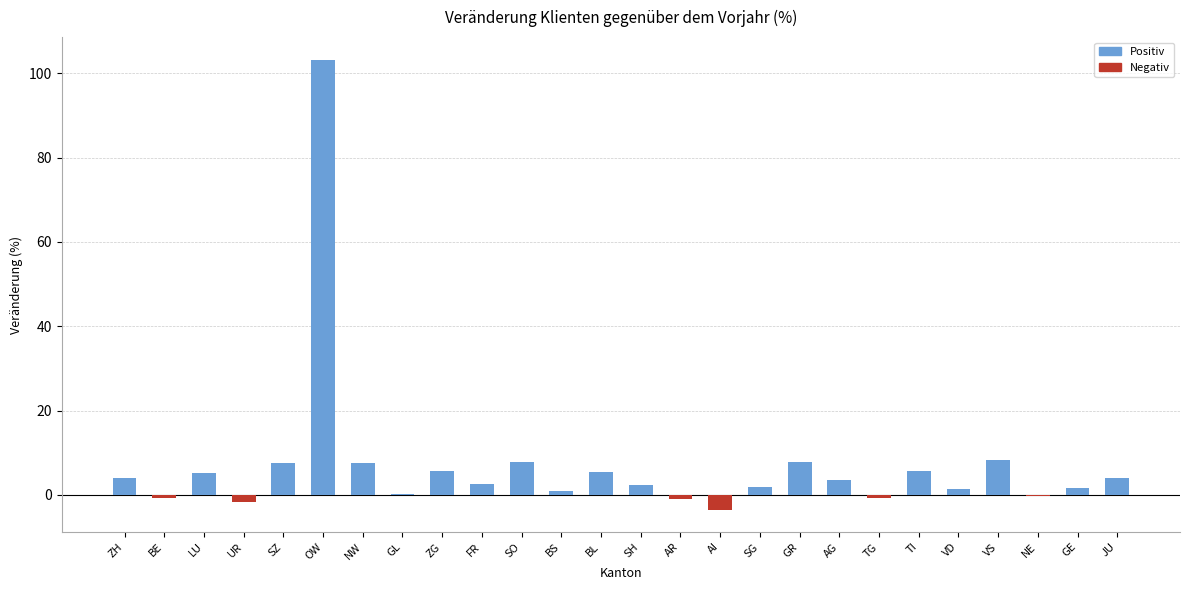

What is the approximate value at FR?

2.7